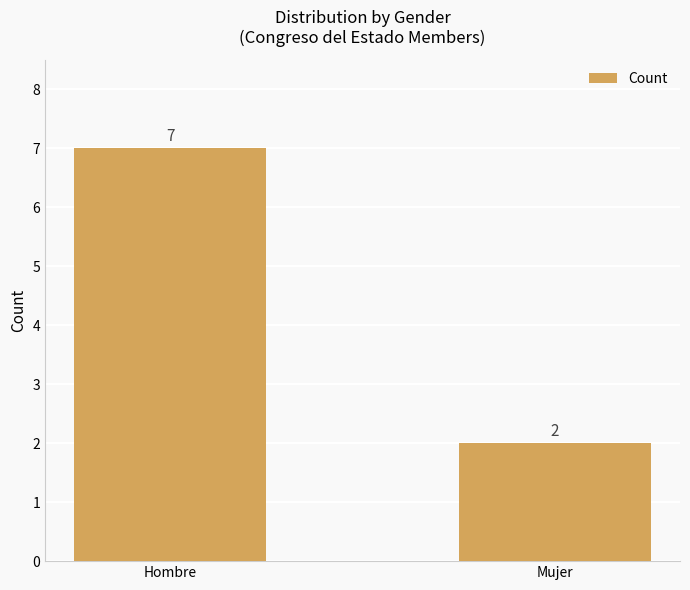

Reading left to right, what are all the values shown in this chart?

7	2